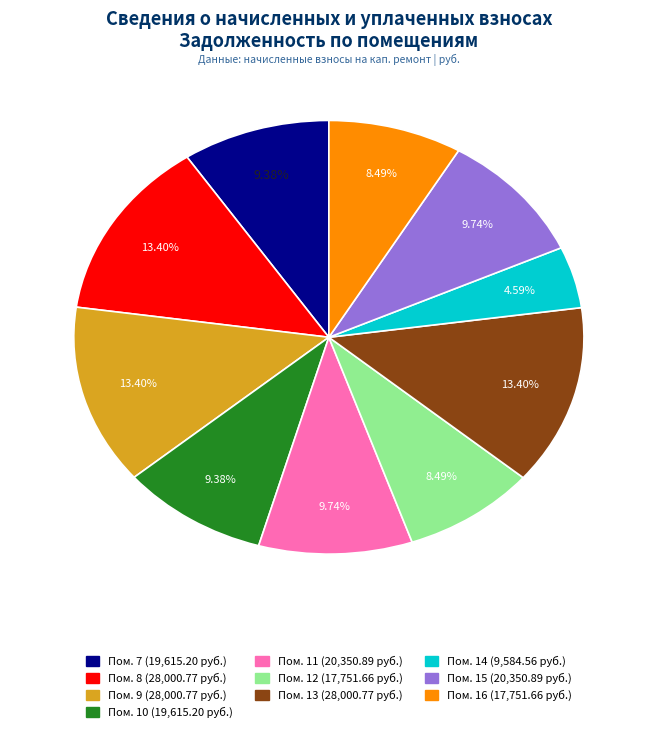

Is there a majority slice in this chart?

No